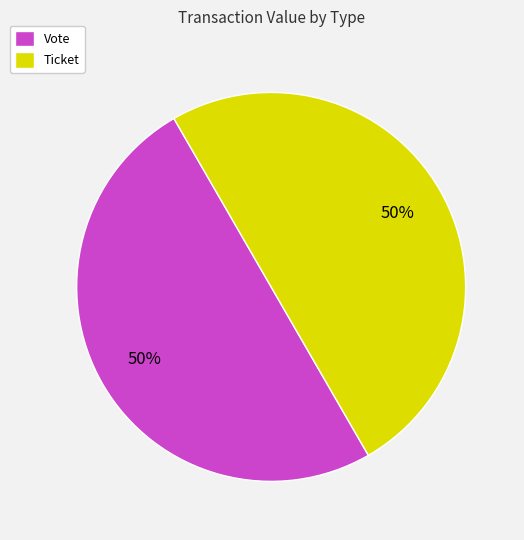

How many segments does this pie chart have?

2